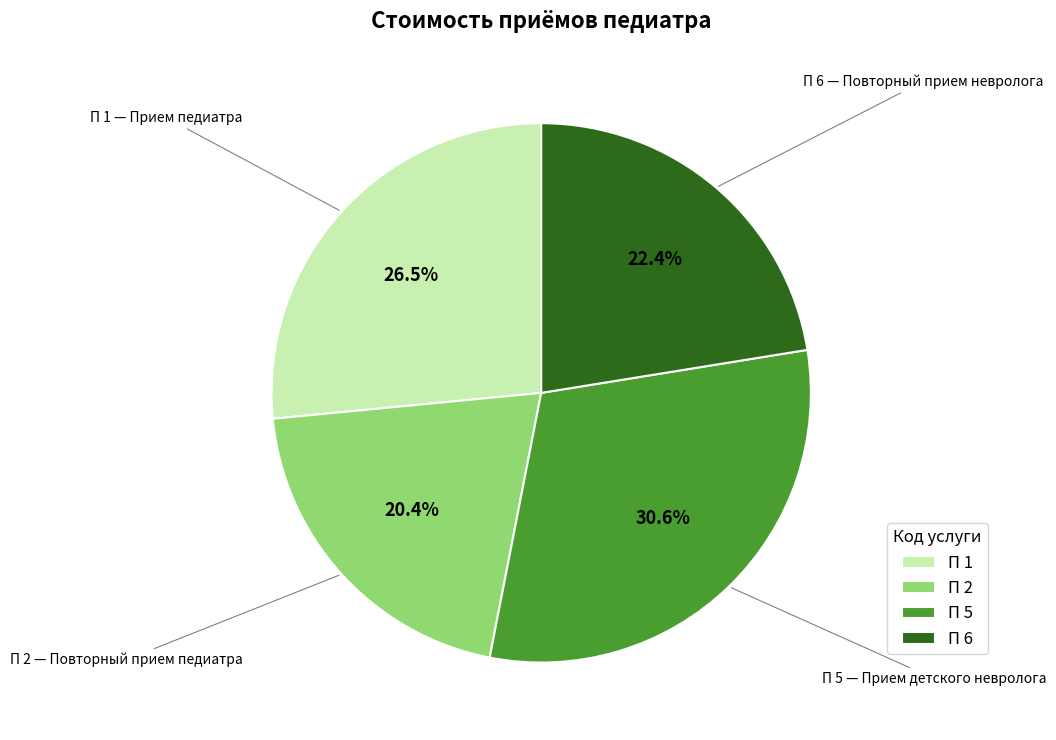

What is the largest slice in the pie chart?

П 5